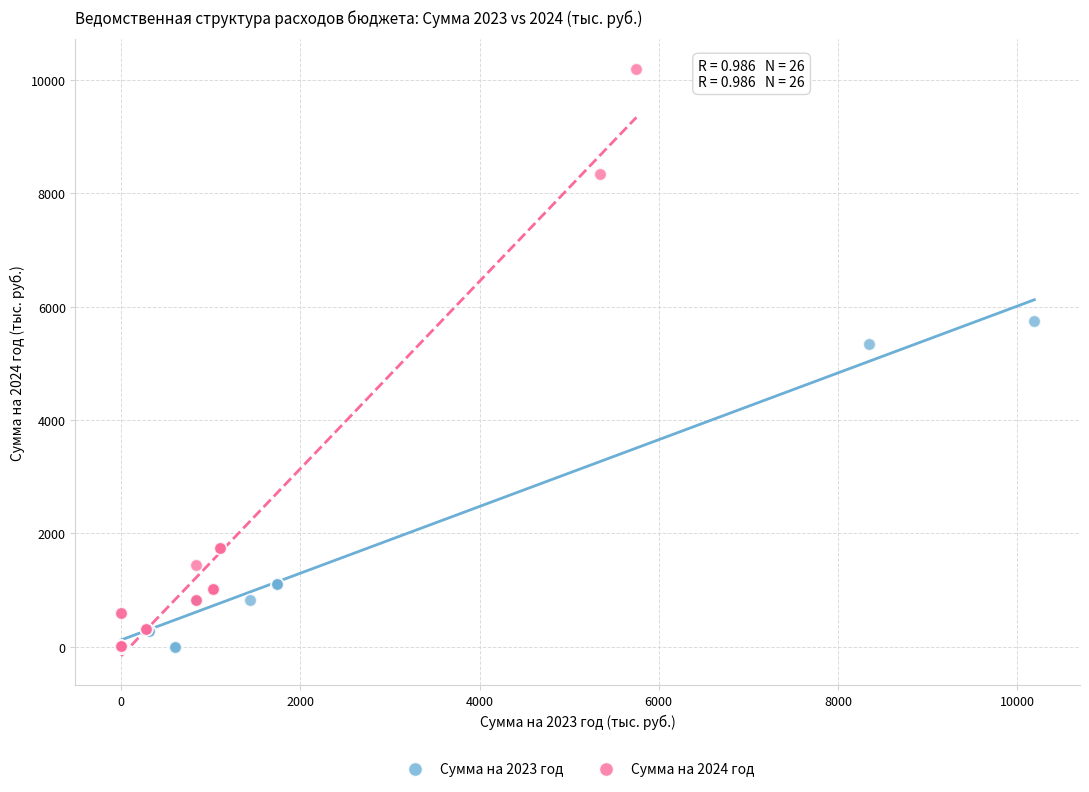

Which series contains the highest Y value?

Сумма на 2024 год